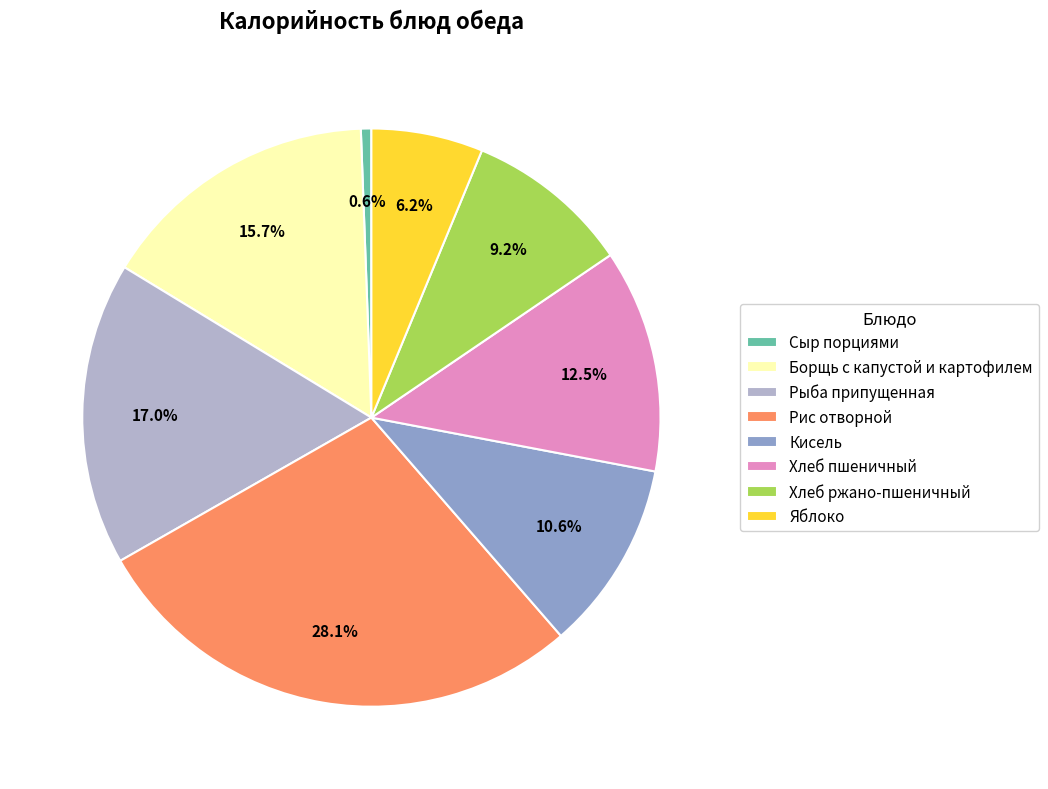

Is the sum of Рыба припущенная and Кисель greater than half?

No